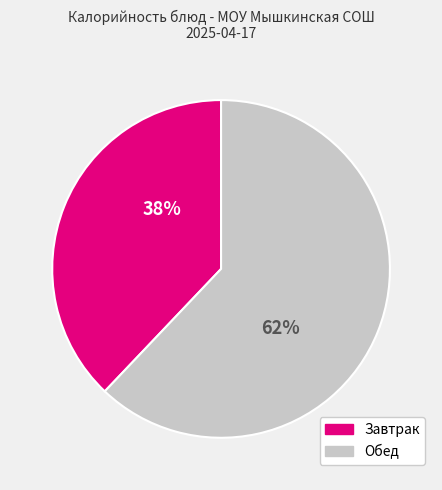

Count the number of slices in the pie.

2